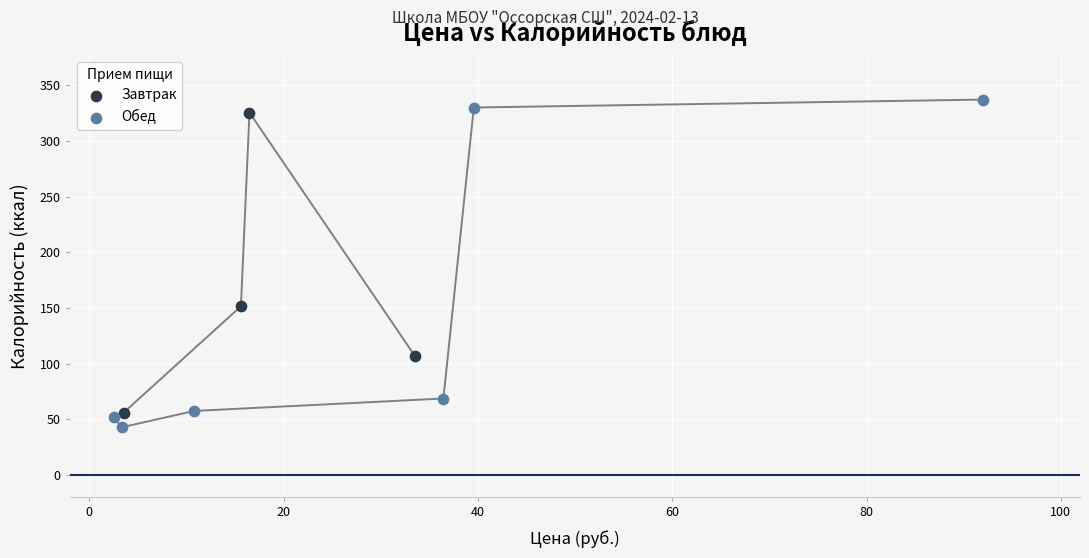

Which series has the largest Y range (max minus min)?

Обед